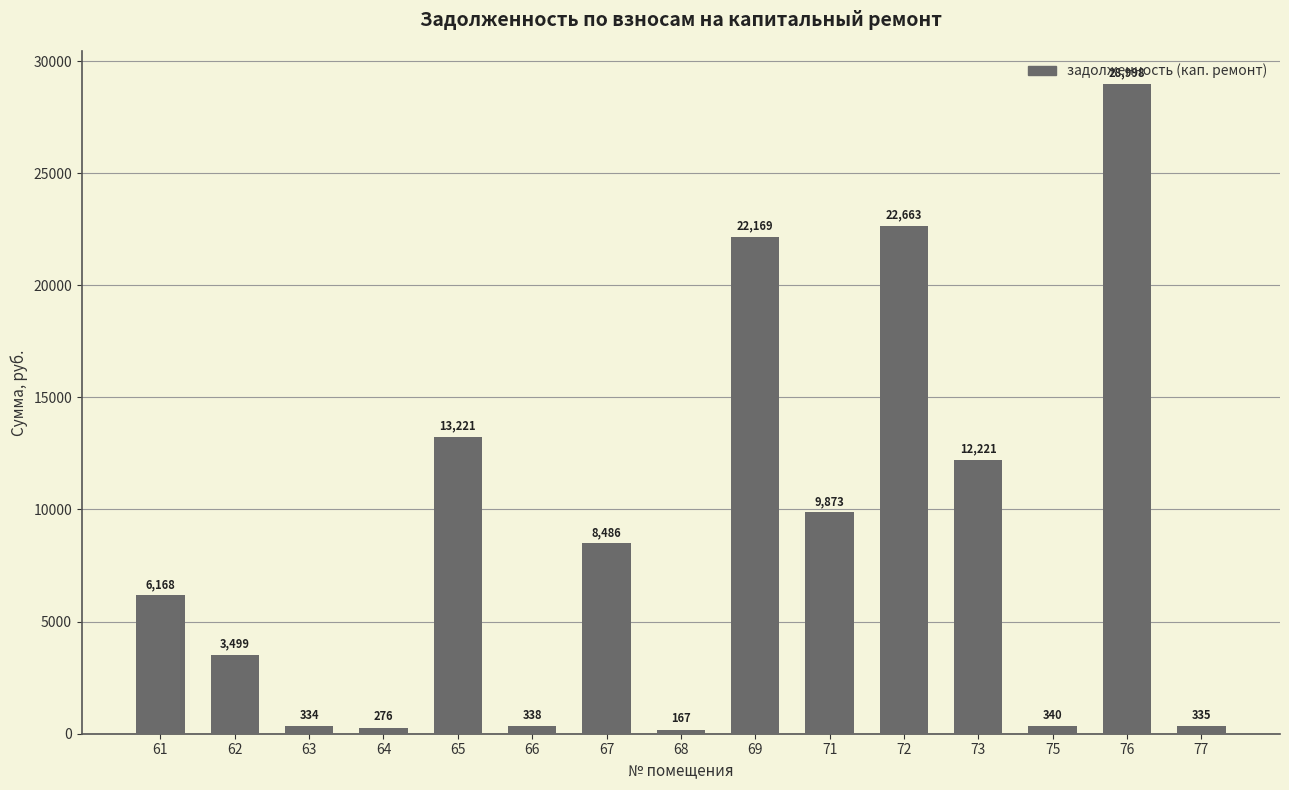

True or false: the data shows 9094.5 at 72.

False